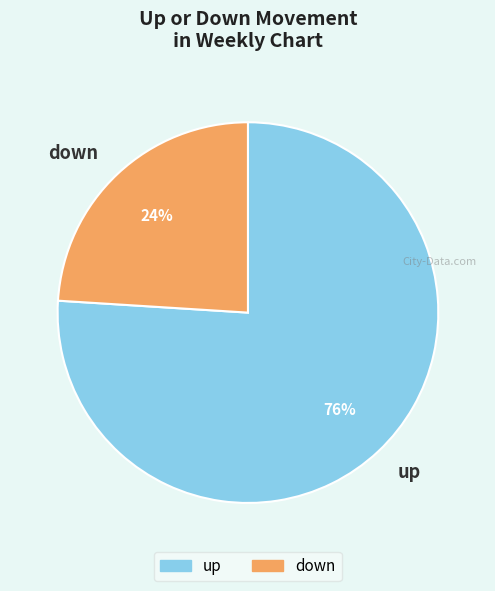

Which category has the biggest portion of the pie?

up